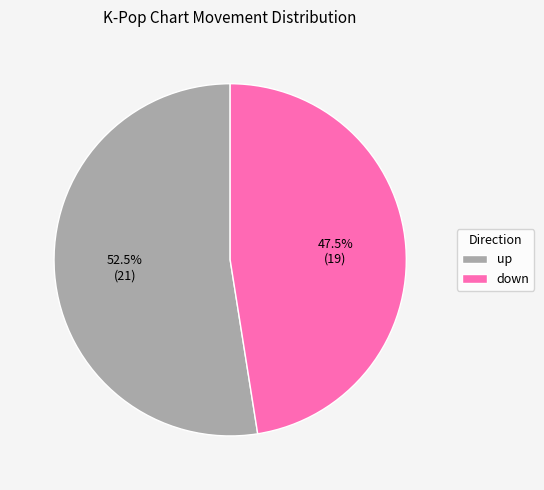

Which category accounts for the majority?

up